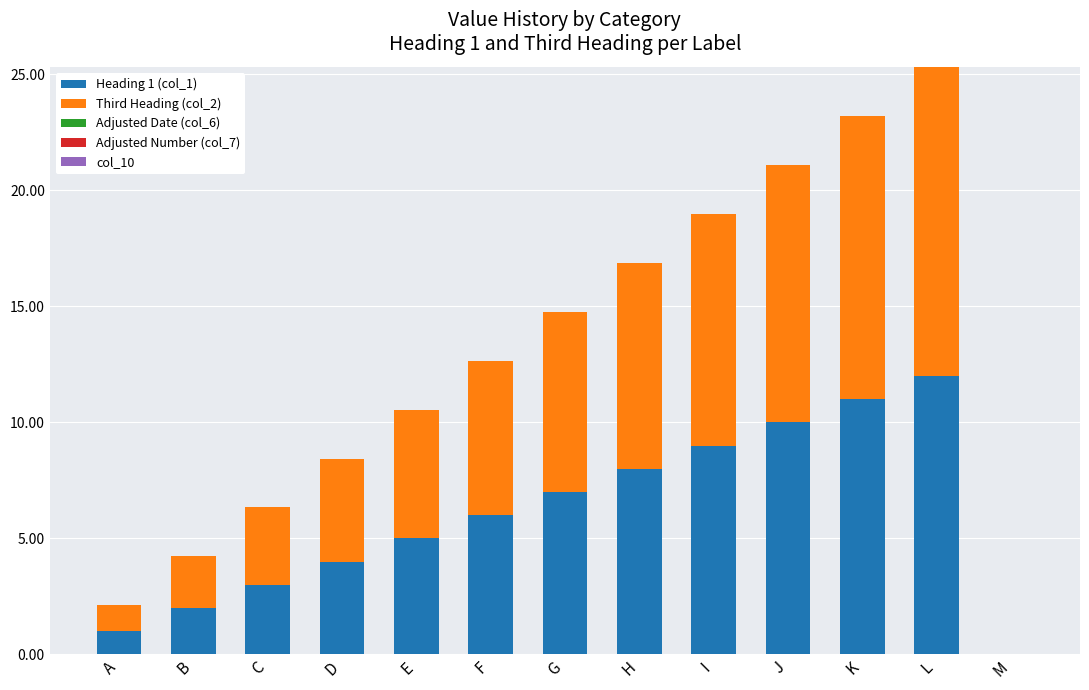

What is the total value across all series at F?

12.7